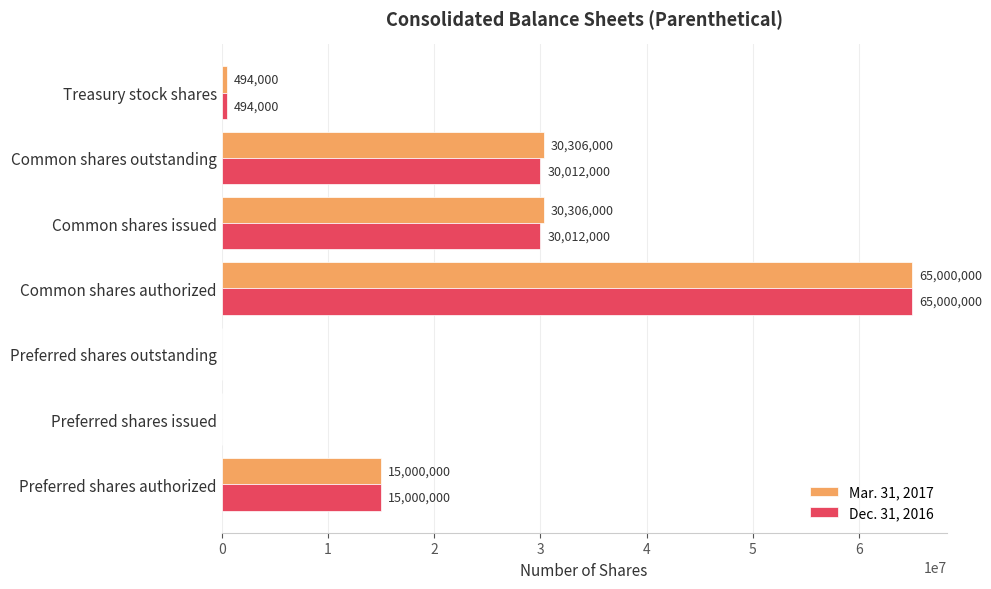

What is the sum of the Dec. 31, 2016 values at Treasury stock shares and Common shares issued?

30506000